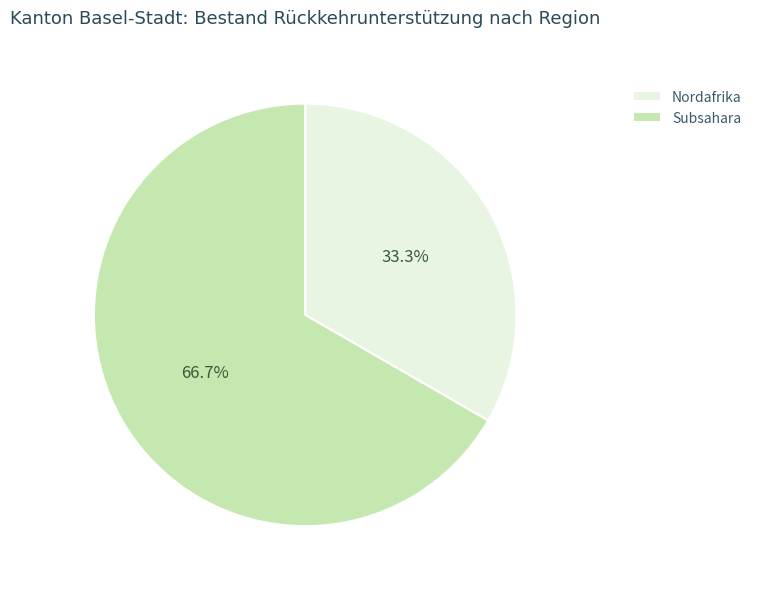

Rank the categories by value from highest to lowest.

Subsahara, Nordafrika